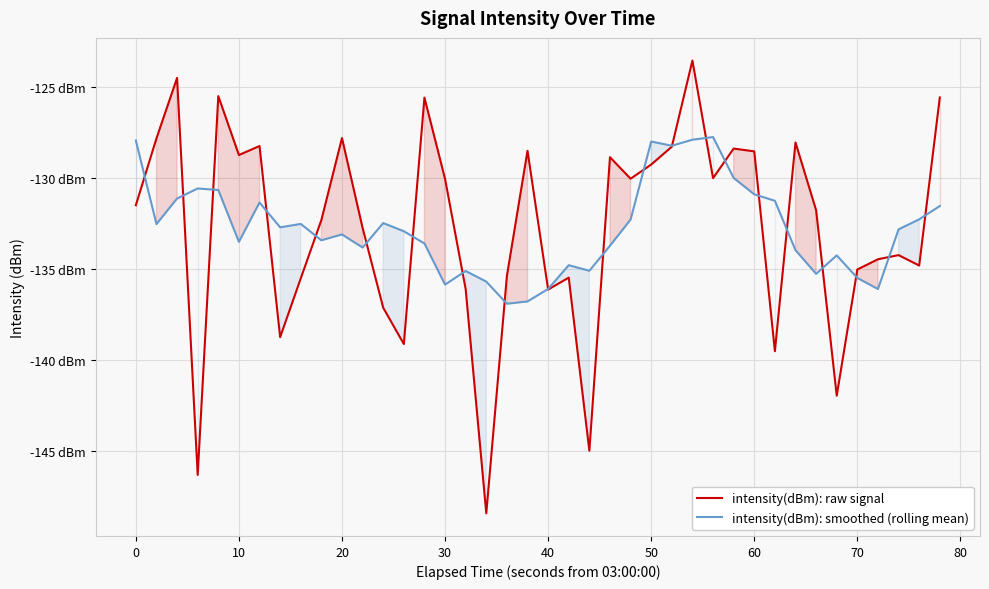

How many series are shown in this chart?

2